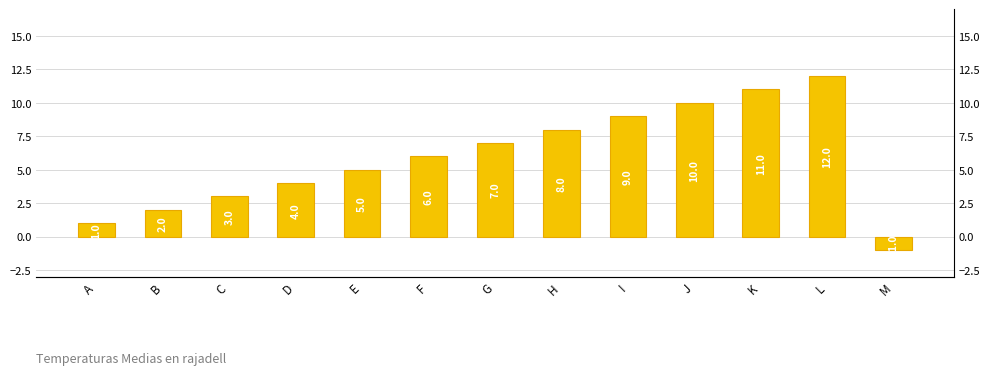

Approximately how many times larger is the value at I compared to H?

1.1